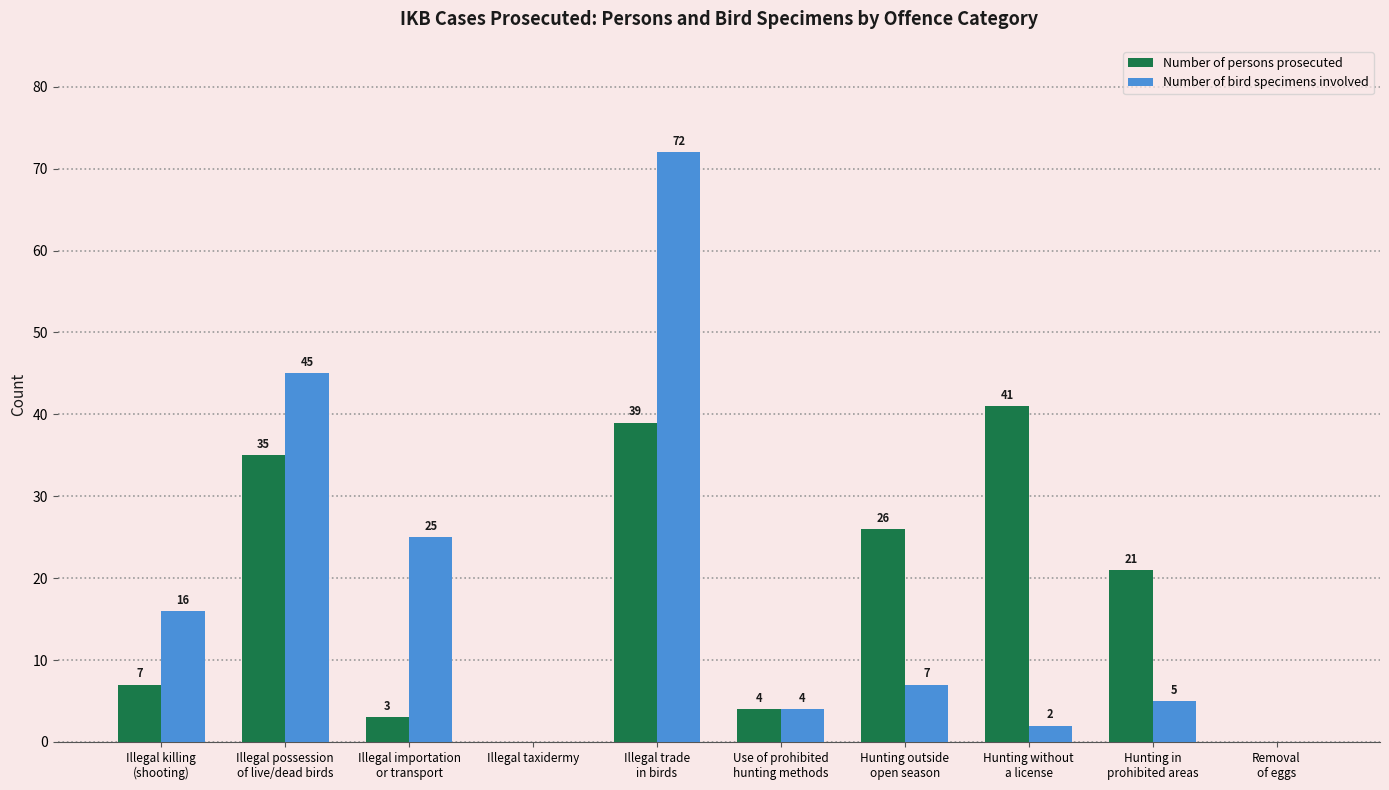

Where does the Number of bird specimens involved series first go above 7?

Illegal killing
(shooting)